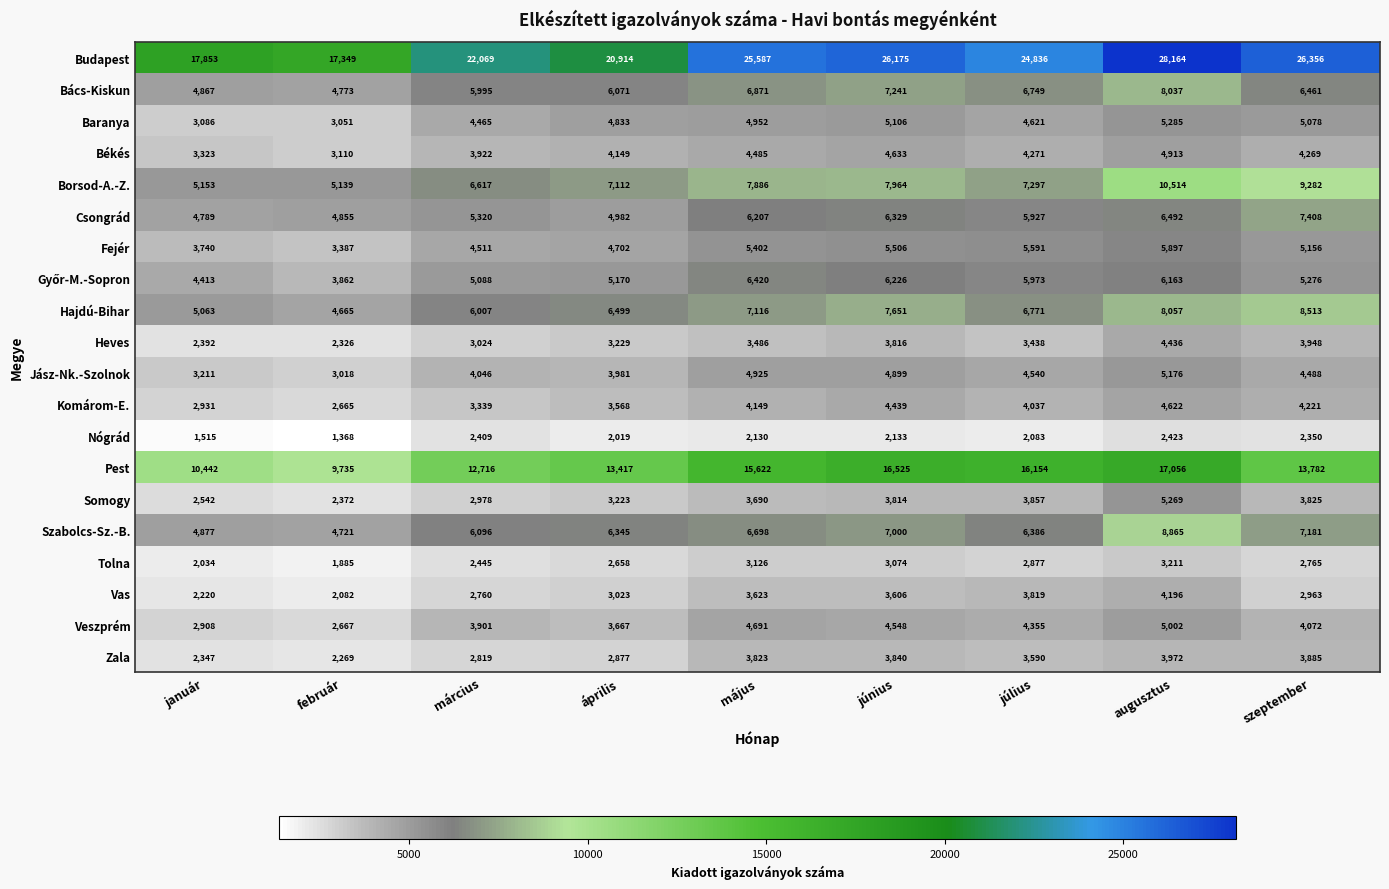

The Baranya series shows 3051 at február. True or false?

True